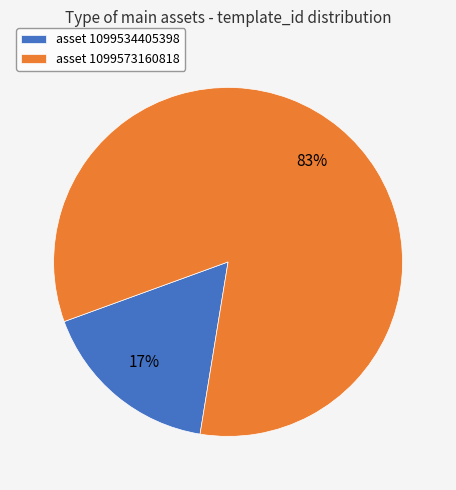

Which has a higher value, asset 1099534405398 or asset 1099573160818?

asset 1099573160818